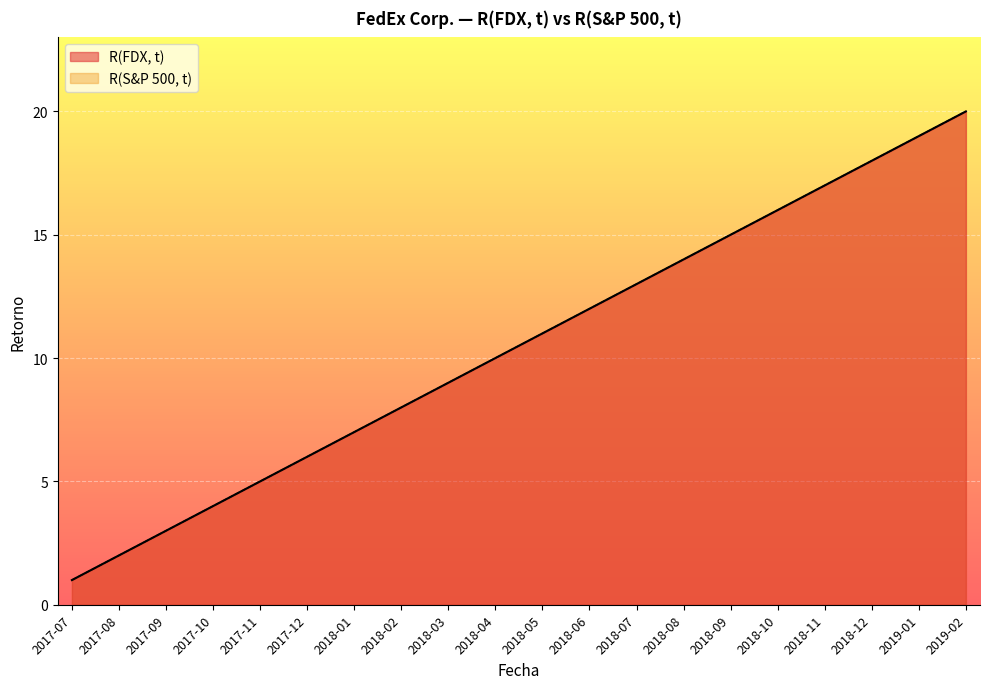

Reading left to right, what are all the values shown in this chart?

R(FDX, t): 1	2	3	4	5	6	7	8	9	10	11	12	13	14	15	16	17	18	19	20
R(S&P 500, t): 1	2	3	4	5	6	7	8	9	10	11	12	13	14	15	16	17	18	19	20